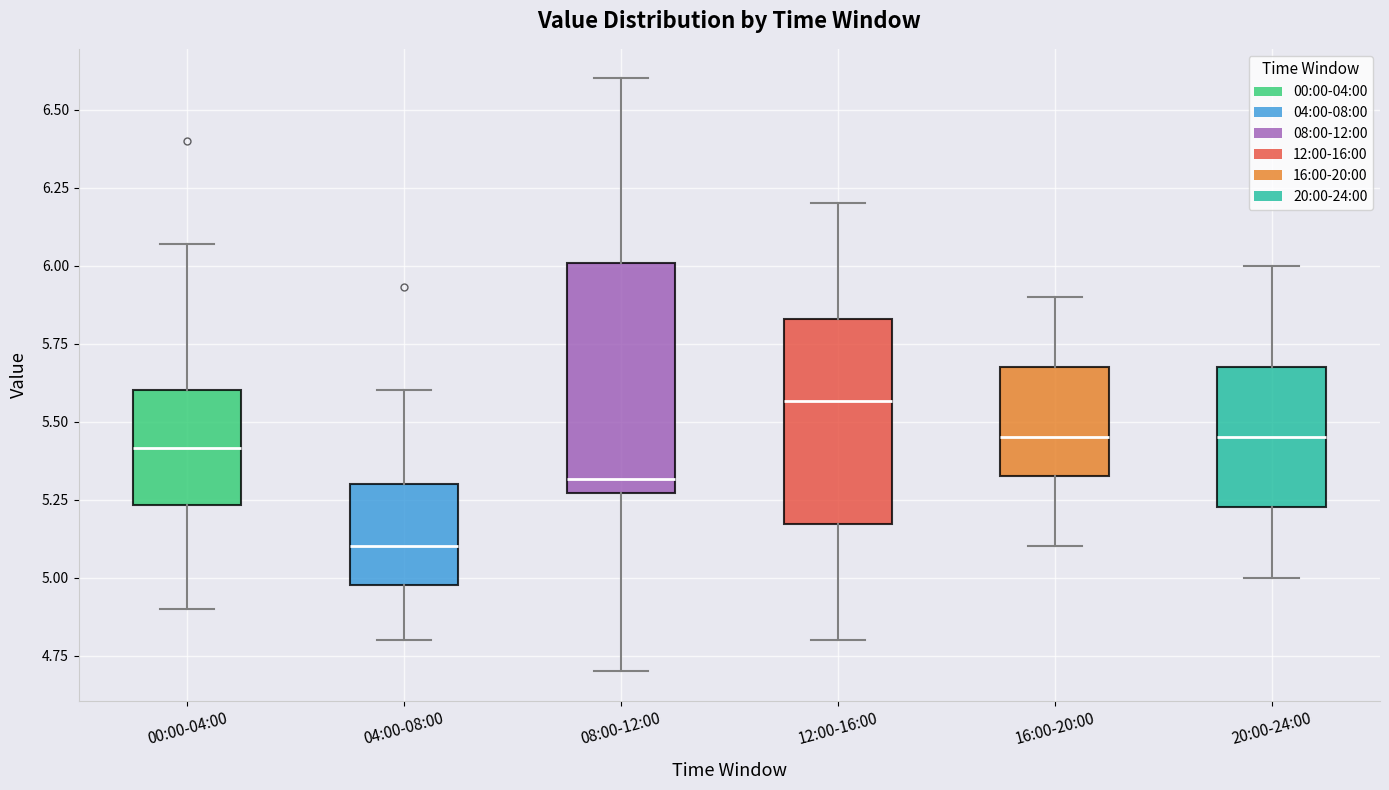

Where does the lower whisker of the box for 00:00-04:00 end on the y-axis? The values are not printed on the chart, so give them approximately, as read against the axis.

4.90